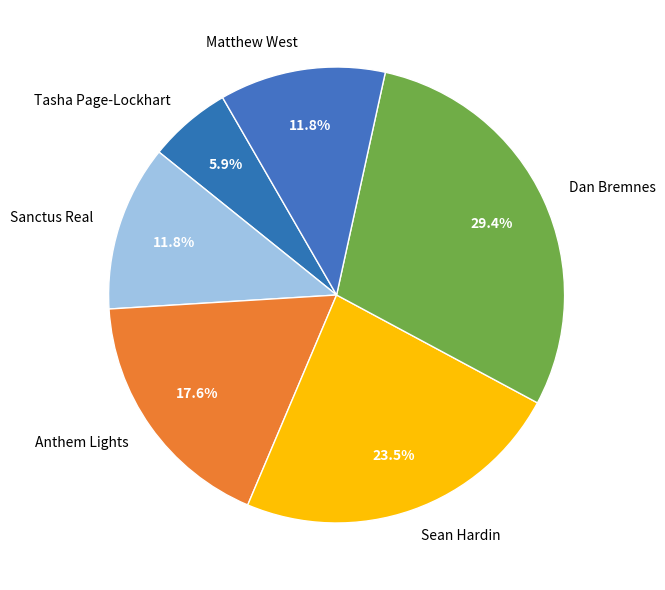

How many slices are in this pie chart?

6